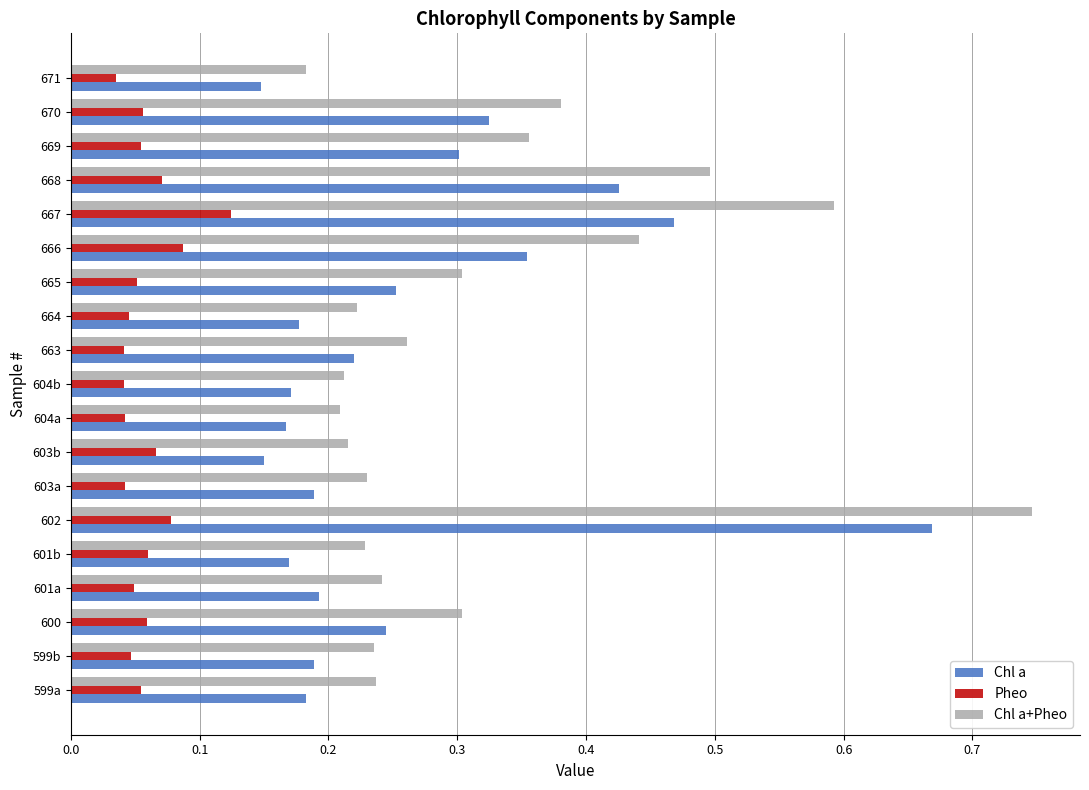

The Chl a+Pheo series shows 0.2 at 604b. True or false?

True